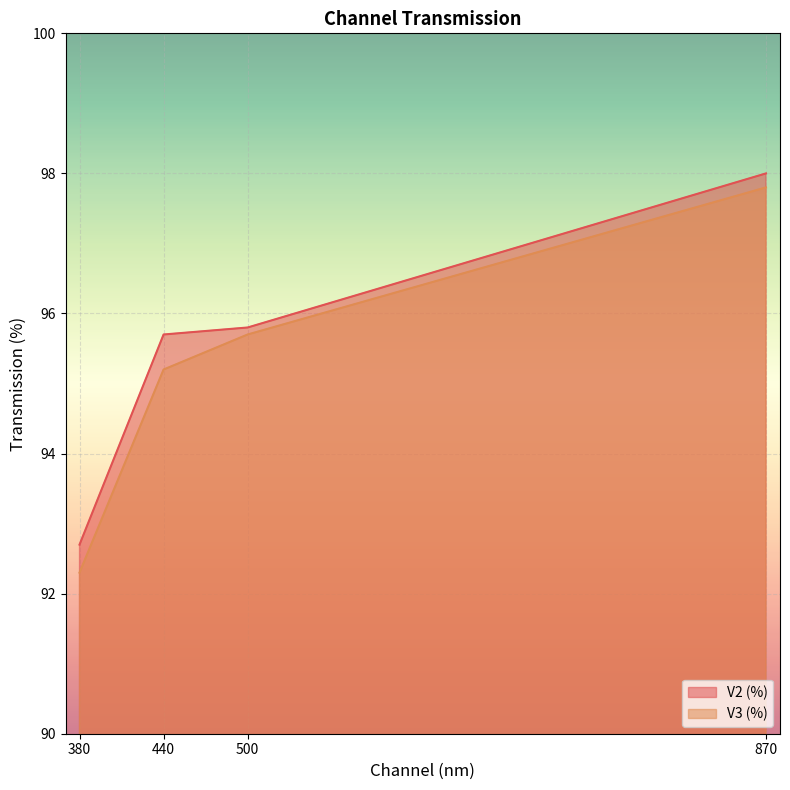

What is the total value across all series at 440?

190.9